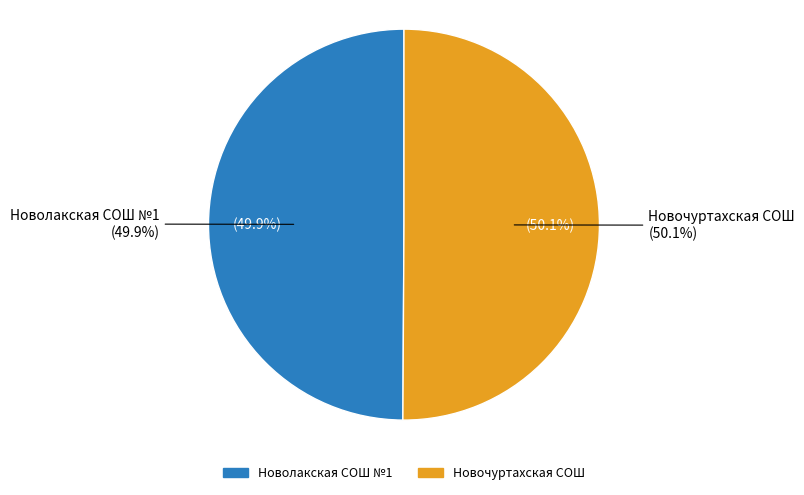

Which has a higher value, Новочуртахская СОШ or Новолакская СОШ №1?

Новочуртахская СОШ